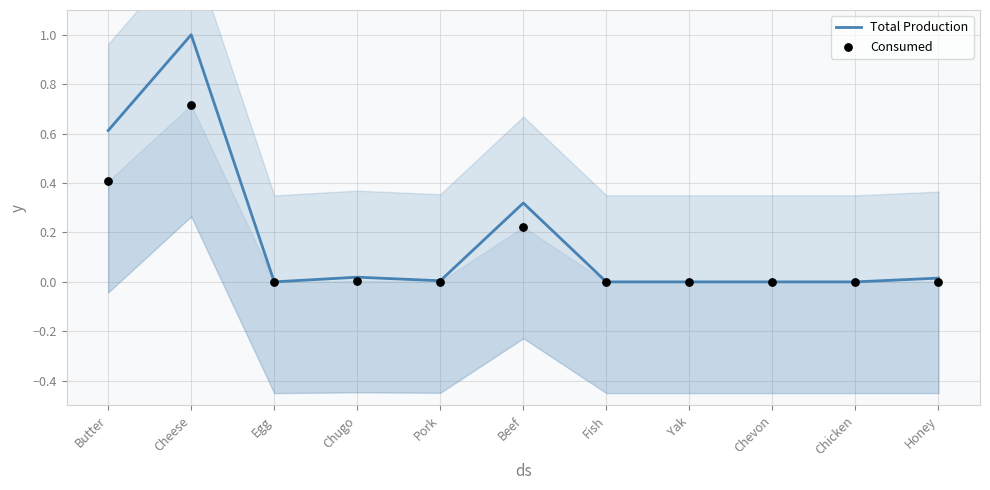

At how many categories does at least one series exceed 0?

6